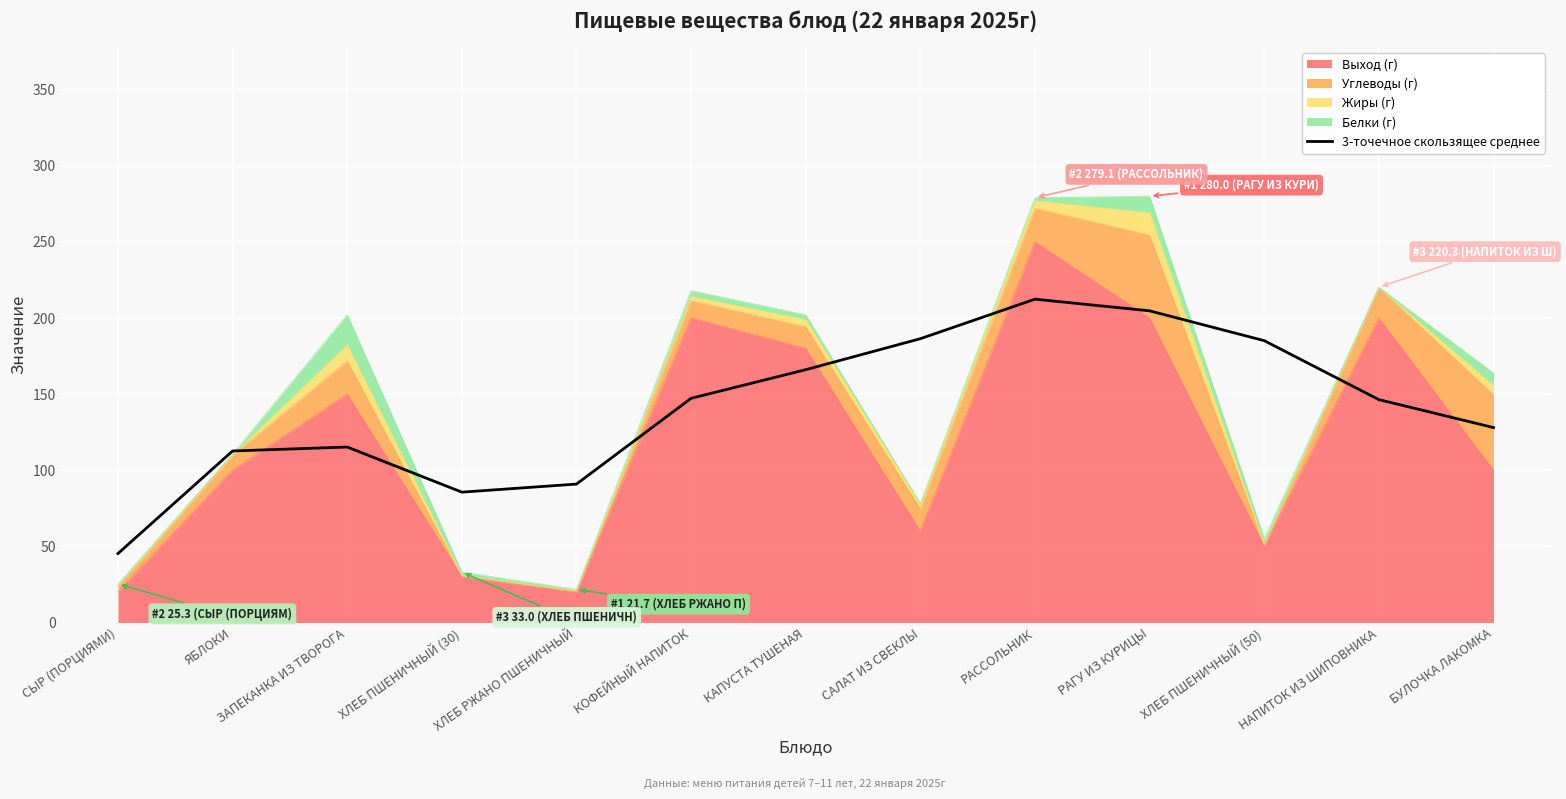

What is the label of the 4th point from the left?

ХЛЕБ ПШЕНИЧНЫЙ (30)